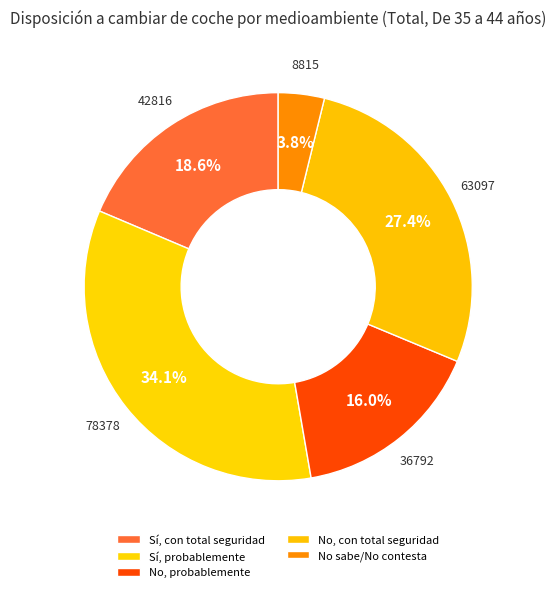

Is it true that No, probablemente is 16% of the pie?

True